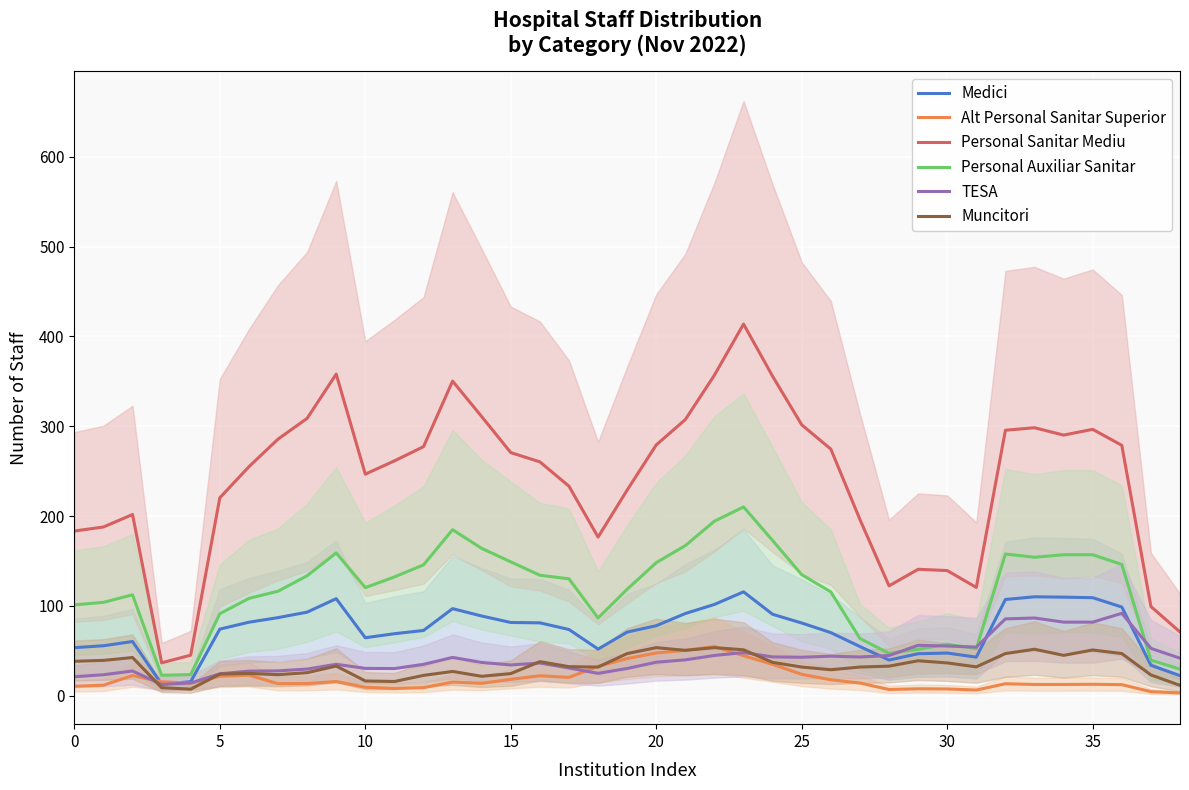

Does the chart display data point markers on the line(s)?

No